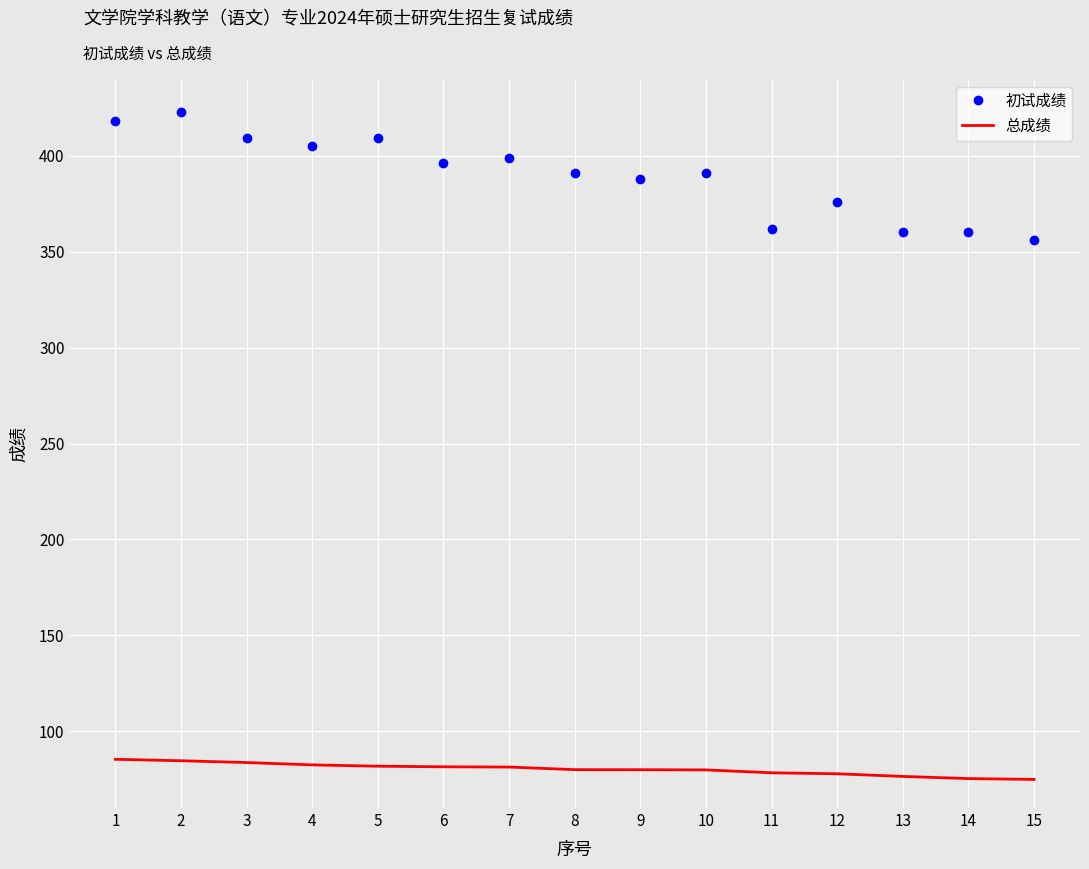

Rank the series by their maximum value, from lowest to highest.

总成绩, 初试成绩